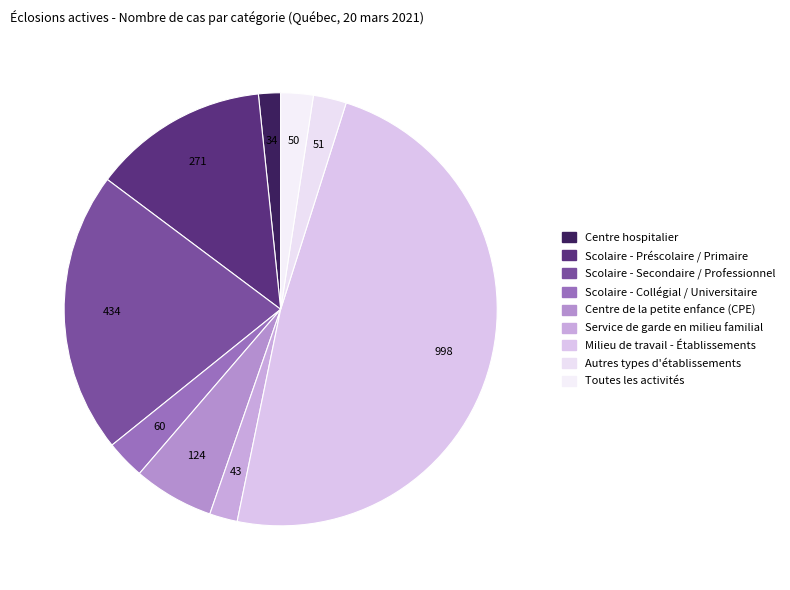

The Milieu de travail - Établissements slice represents 60% of the pie. True or false?

False